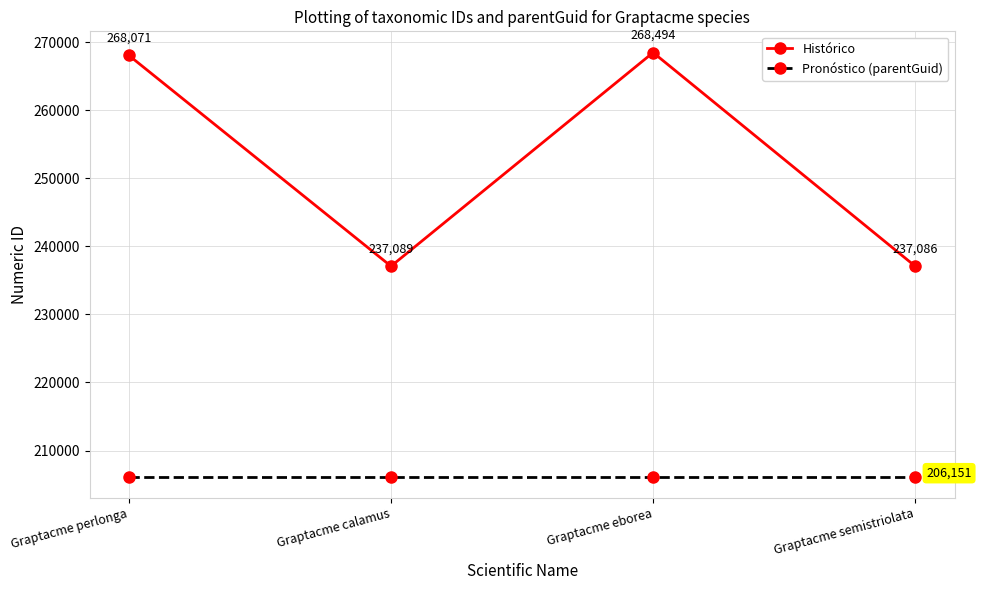

What is the value of the Histórico point at the 4th from the left?

237086